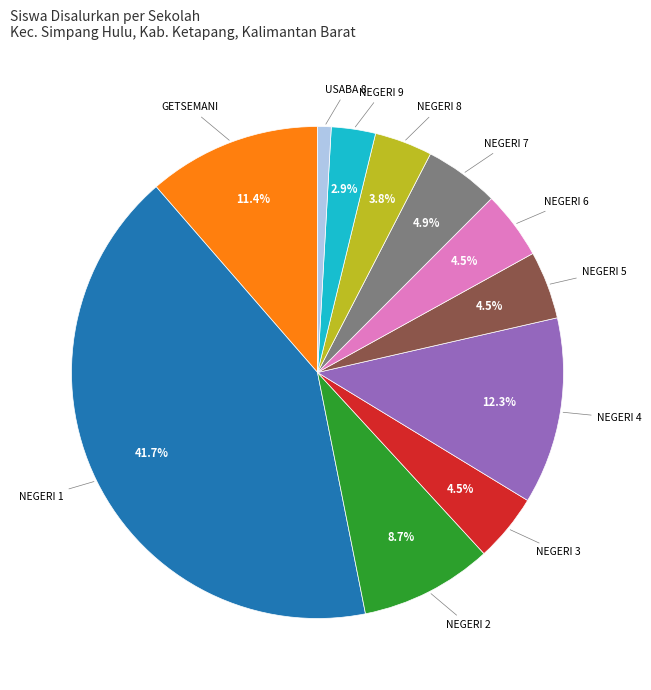

How many segments does this pie chart have?

11